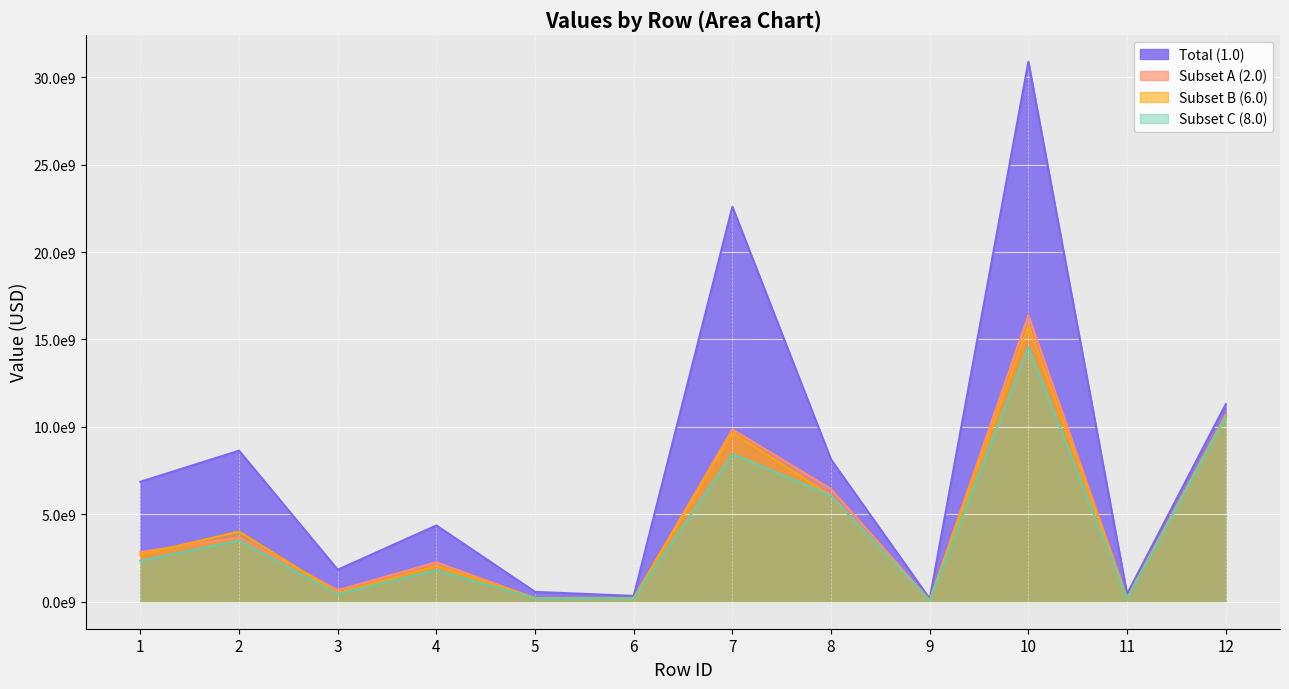

List the series in order of their peak value, highest first.

Total (1.0), Subset A (2.0), Subset B (6.0), Subset C (8.0)